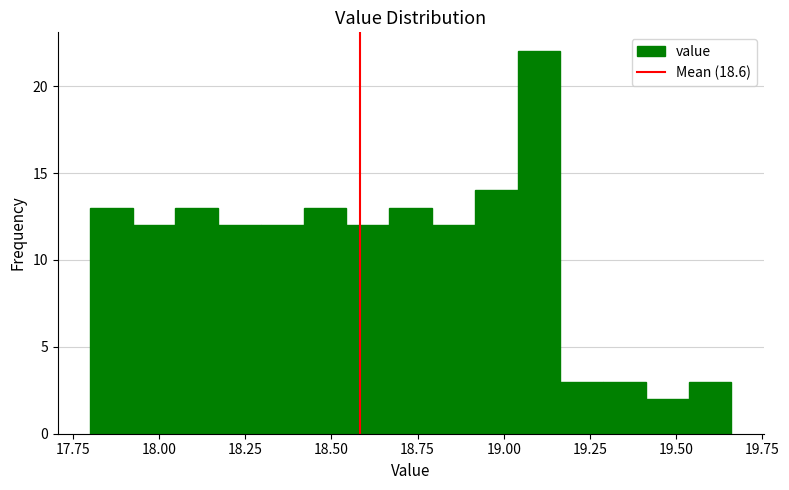

Read against the x-axis, roughly where is the centre of the tallest bar?

19.10